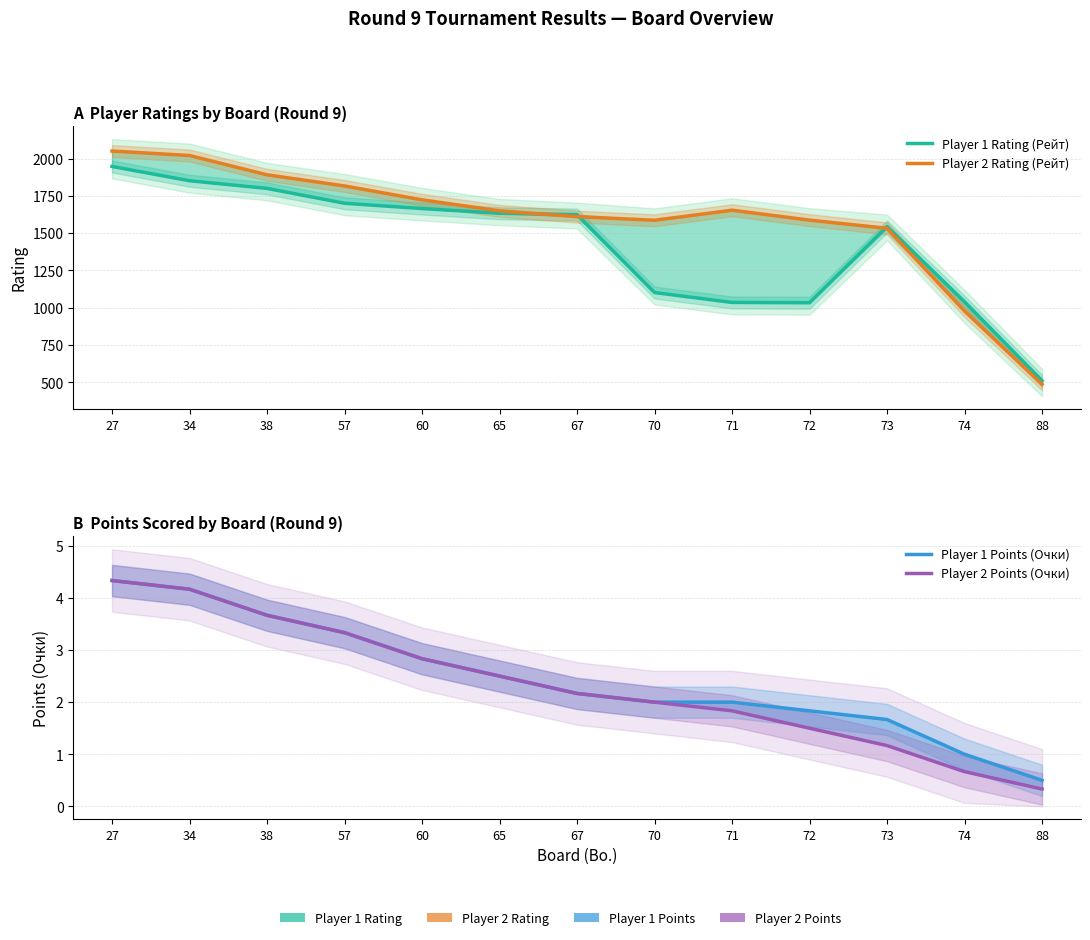

List the series in order of their peak value, lowest first.

Player 1 Points (Очки), Player 2 Points (Очки), Player 1 Rating (Рейт), Player 2 Rating (Рейт)